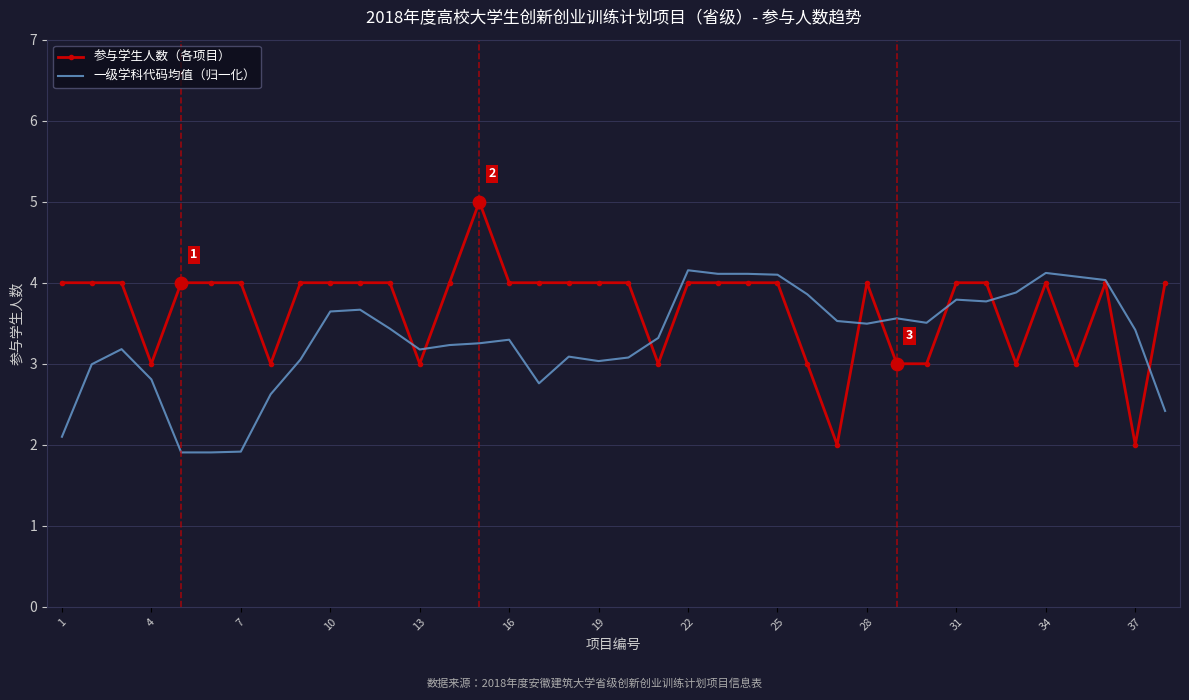

Which series has the largest range (max minus min)?

参与学生人数（各项目）